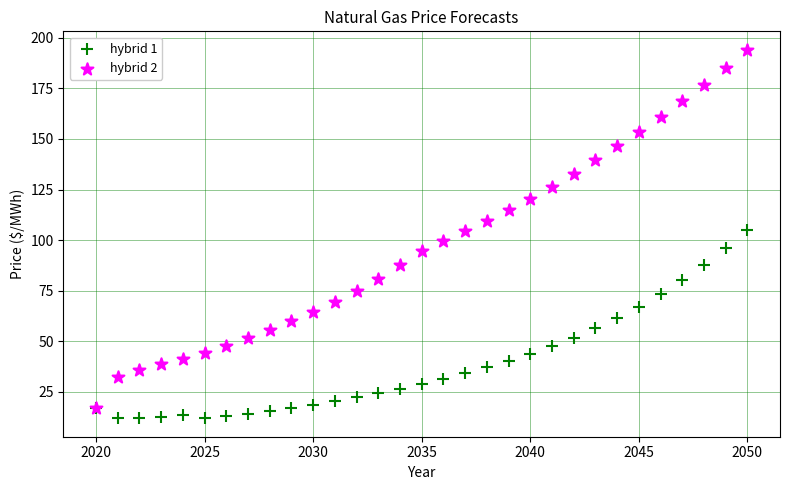

What are all the series names shown in the legend?

hybrid 1, hybrid 2